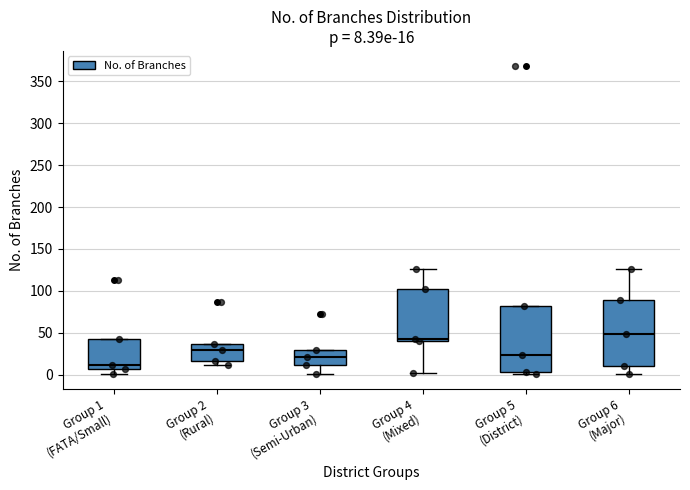

Which box's median line is the highest?

Group 6 (Major)